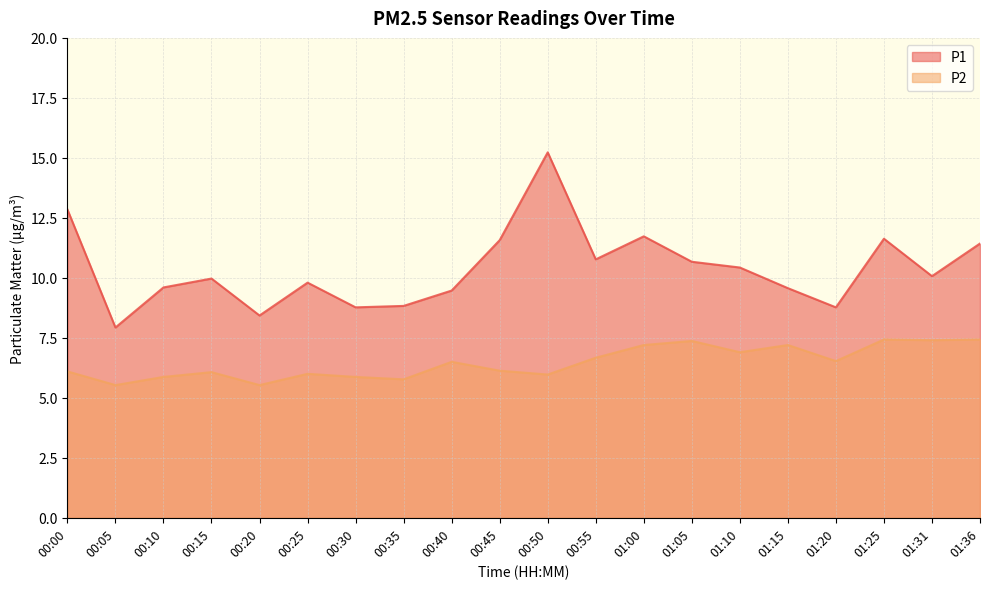

Is the value of P2 at 01:15 greater than the value of P1 at 00:25?

No